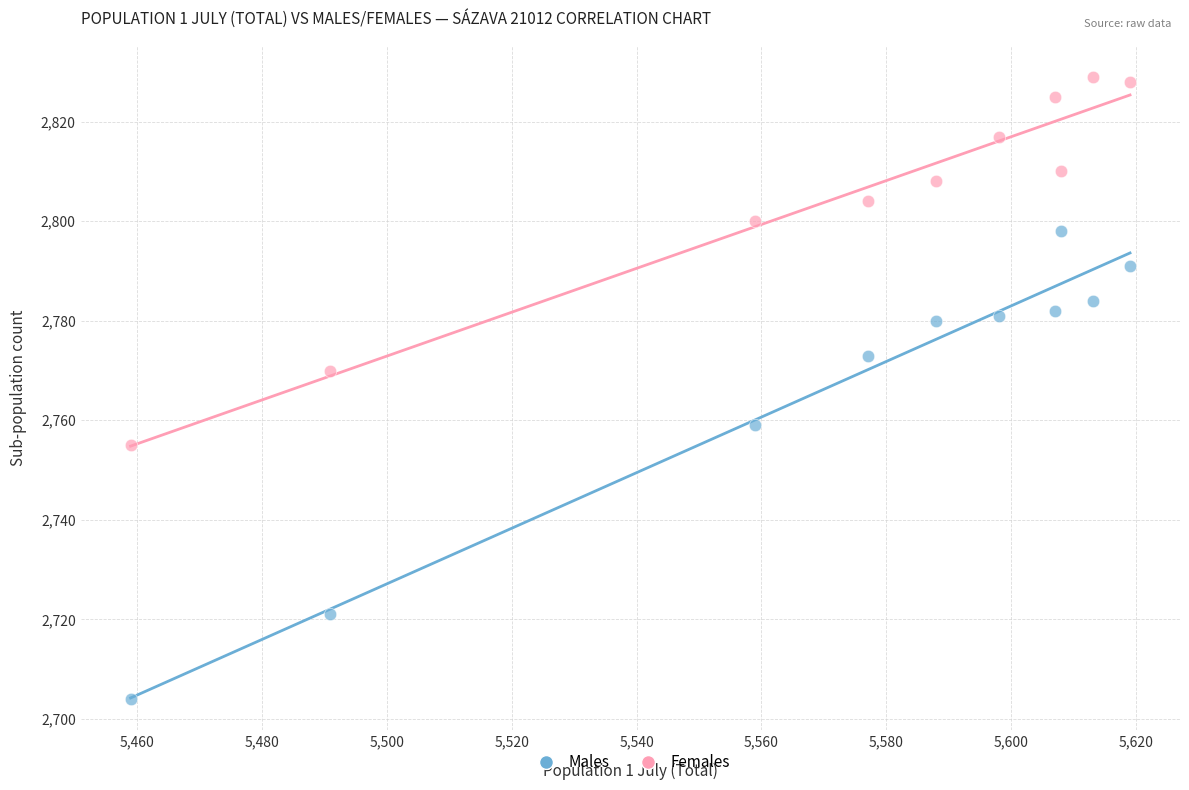

Which series contains the lowest Y value?

Males